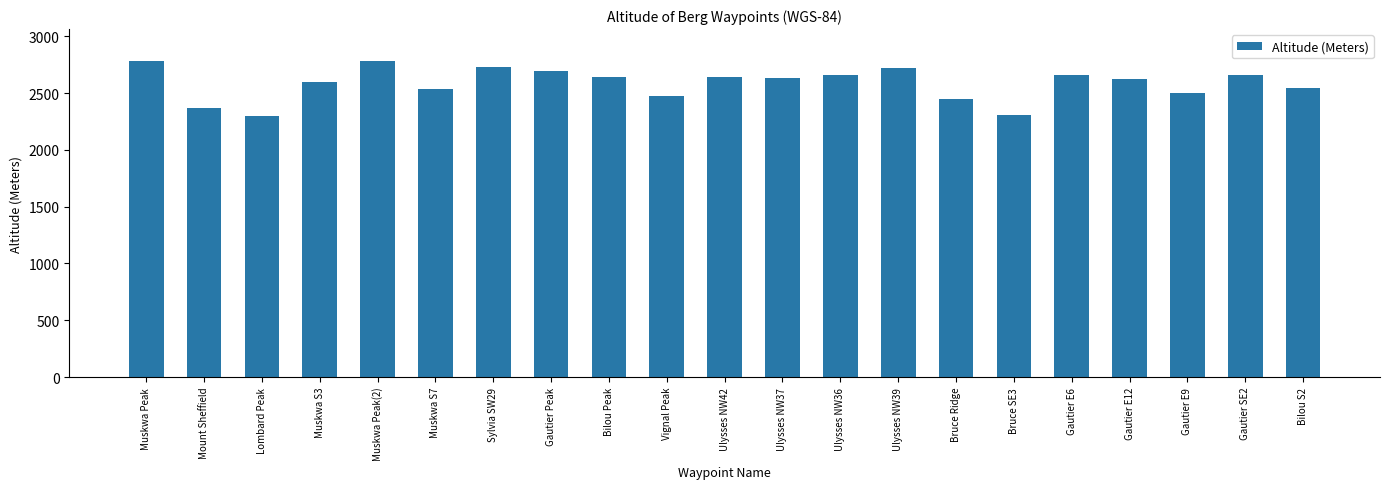

The chart shows a value of 2473 at Vignal Peak. True or false?

True